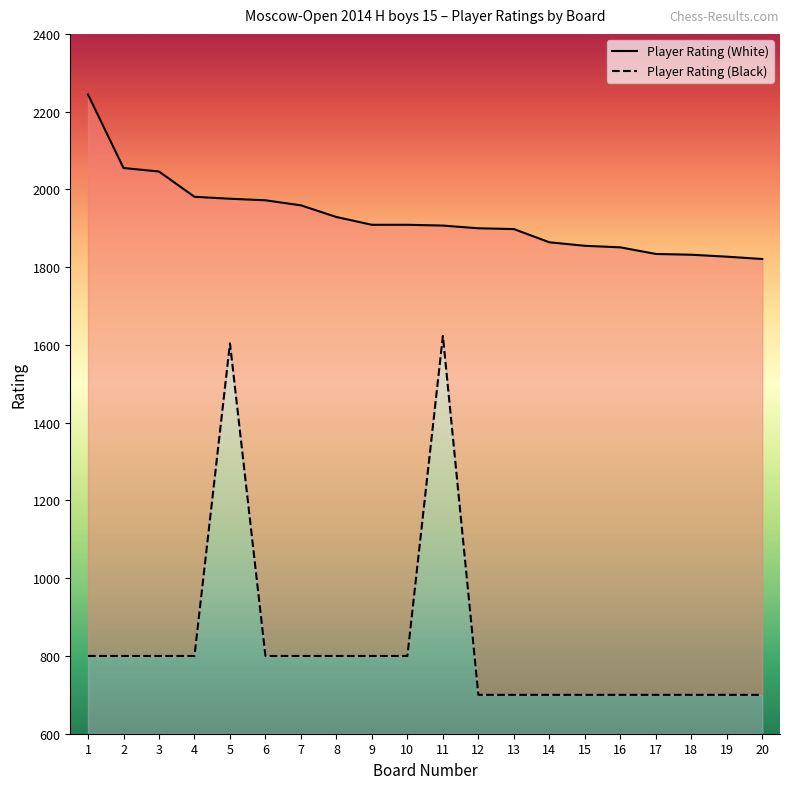

Reading right to left, extract all data points from this chart.

Player Rating (White): 20=1821	19=1827	18=1832	17=1834	16=1851	15=1855	14=1864	13=1898	12=1900	11=1907	10=1909	9=1909	8=1929	7=1959	6=1972	5=1976	4=1981	3=2046	2=2055	1=2244
Player Rating (Black): 20=700	19=700	18=700	17=700	16=700	15=700	14=700	13=700	12=700	11=1623	10=800	9=800	8=800	7=800	6=800	5=1604	4=800	3=800	2=800	1=800